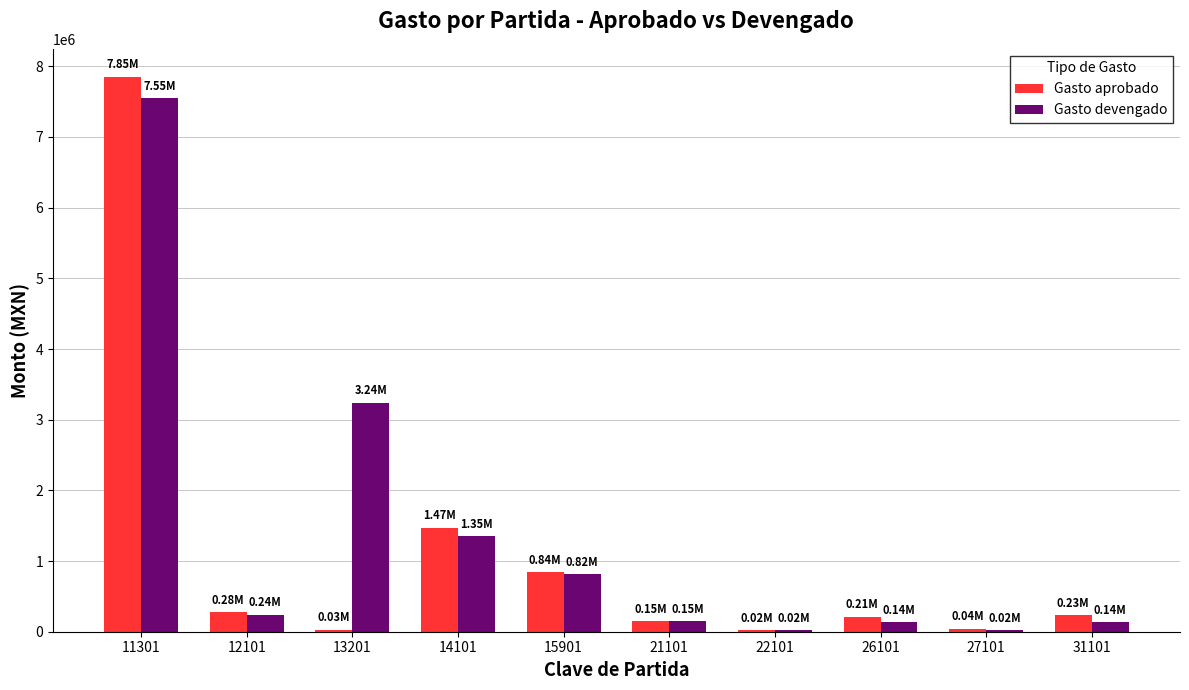

What is the sum of all Gasto aprobado values?

11122435.0